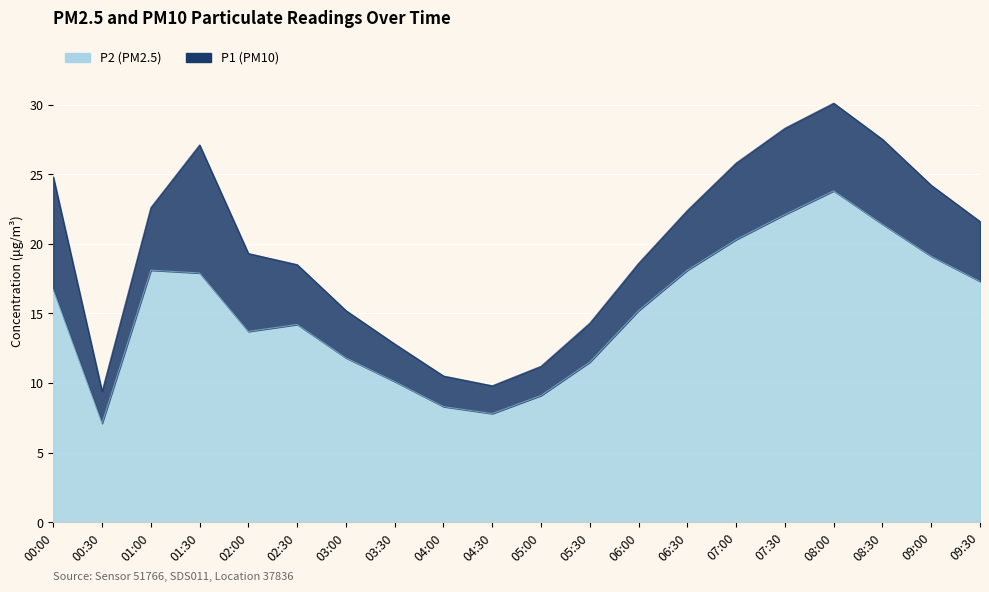

At which category is the sum across all series the highest?

08:00